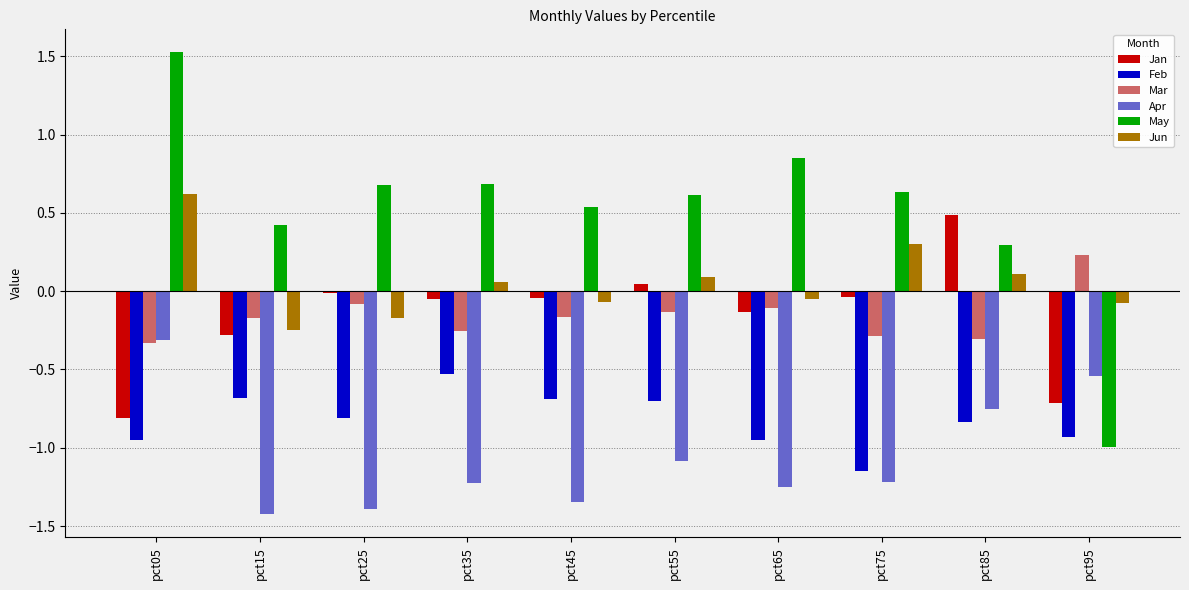

Which category has the highest value across all series?

pct05